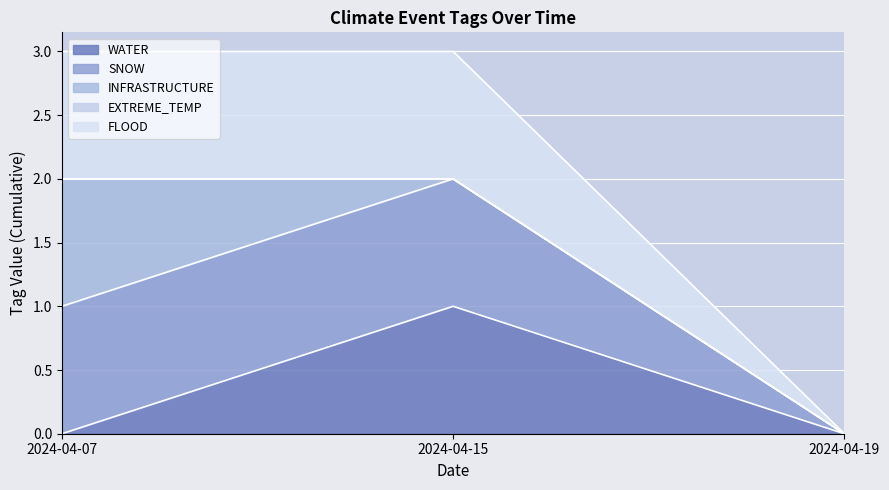

Is it true that SNOW equals 3 at 2024-04-15?

False